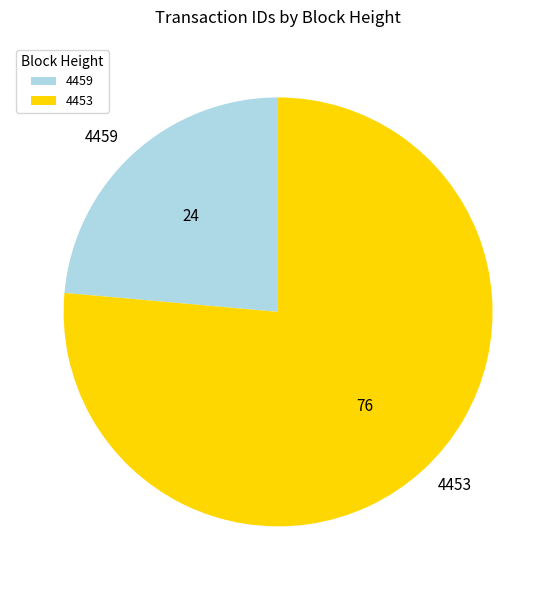

What is the ratio of the value at 4453 to the value at 4459?

3.2